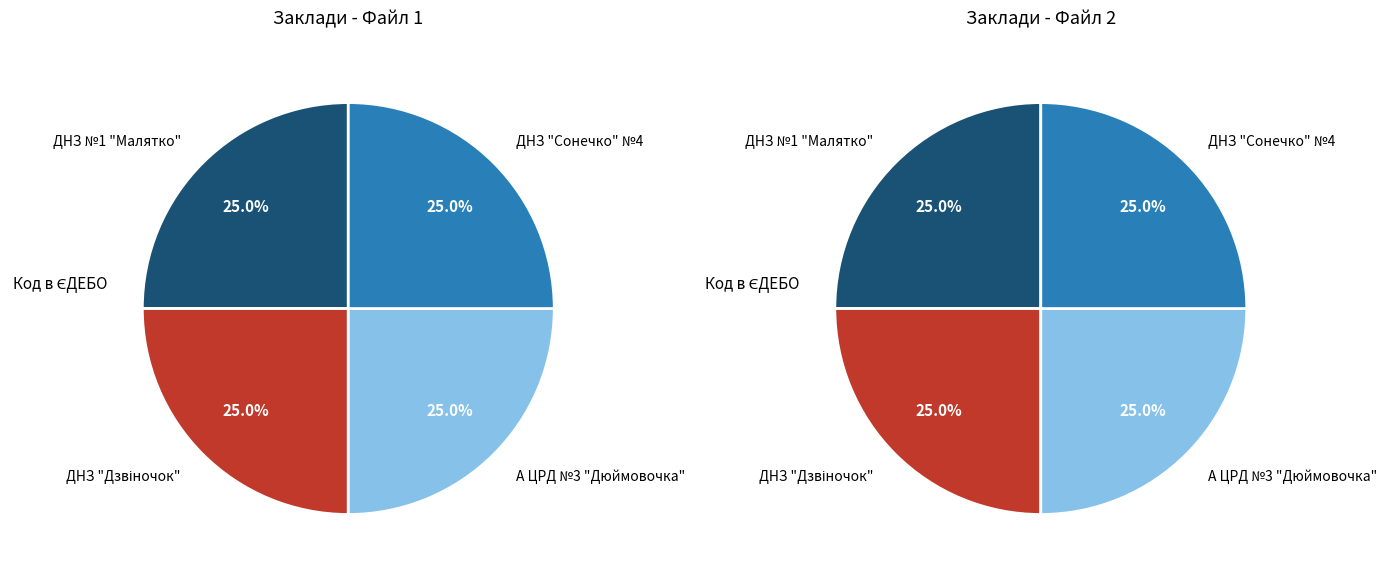

How many slices are in this pie chart?

4